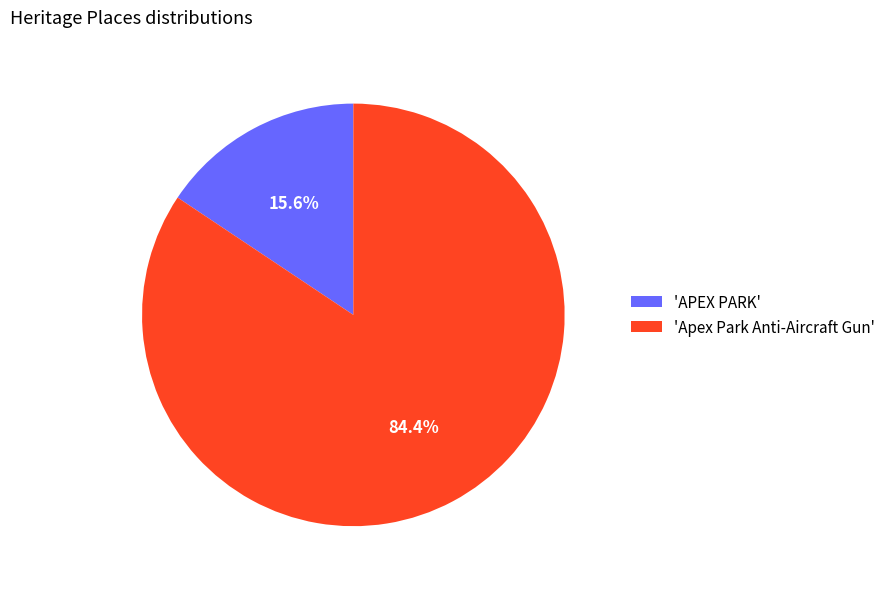

Approximately how many times larger is the value at 'Apex Park Anti-Aircraft Gun' compared to 'APEX PARK'?

5.4